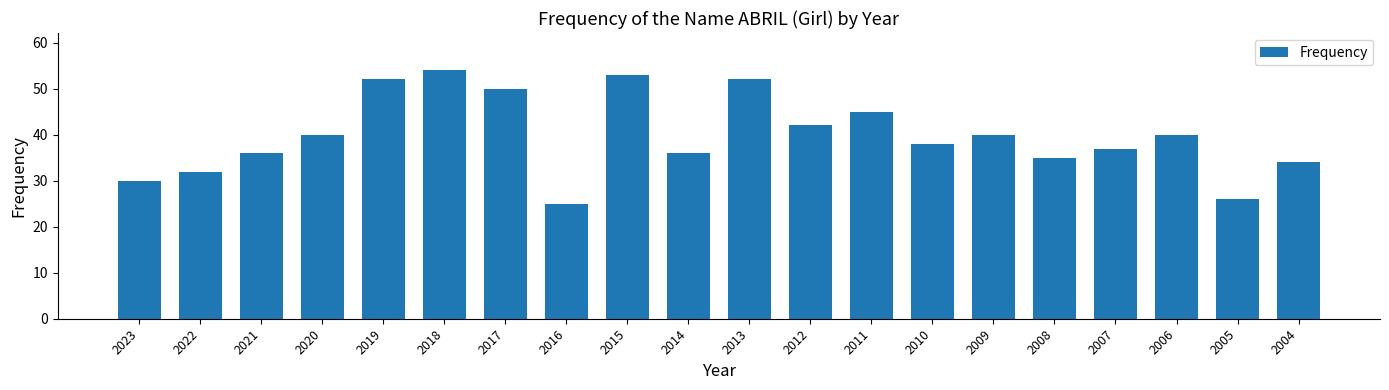

Which label corresponds to the smallest value in the chart?

2016